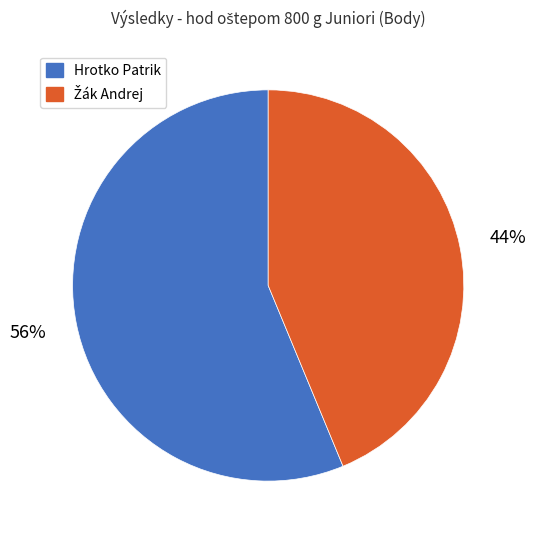

True or false: Hrotko Patrik accounts for 66% of the total.

False